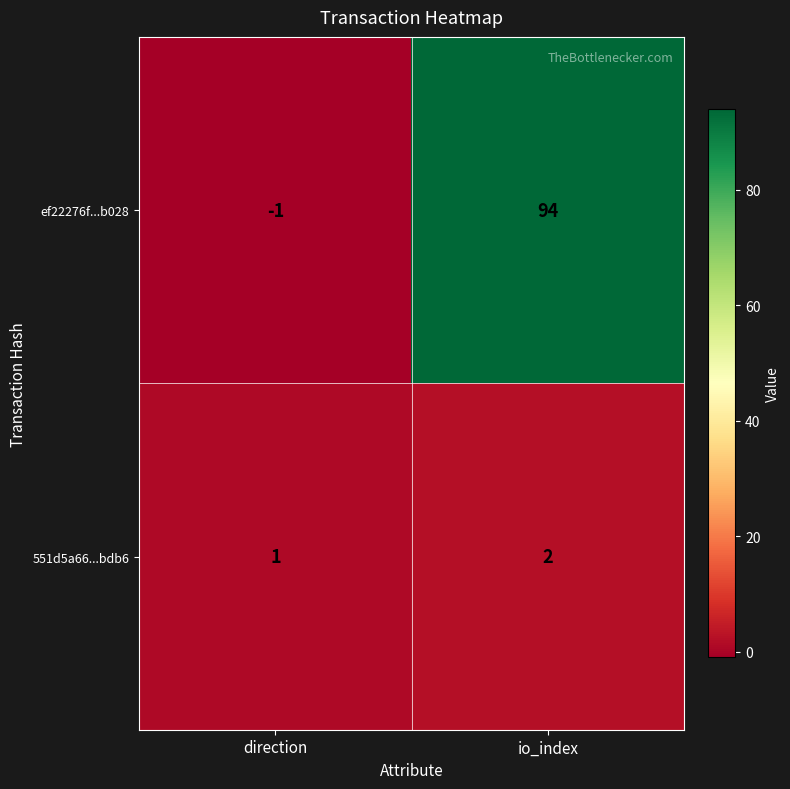

What is the spread (max minus min) of values at direction?

2